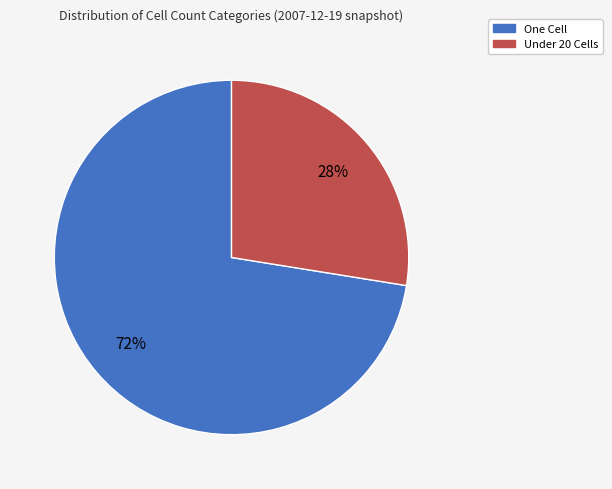

Does any single category account for the majority?

Yes